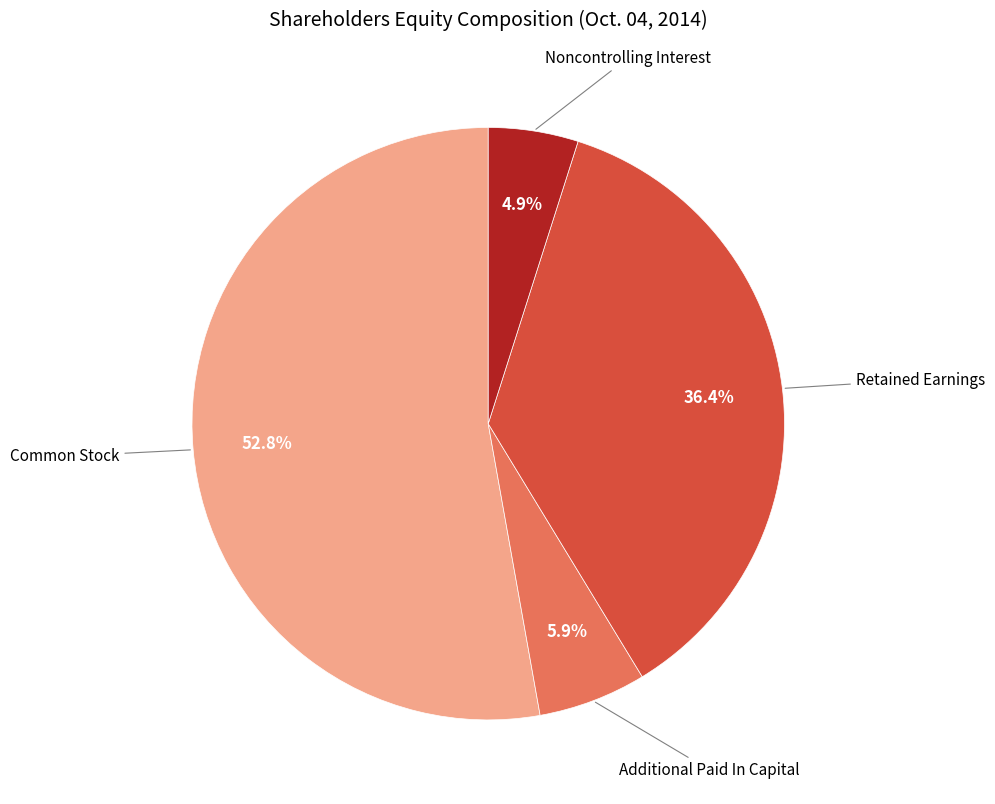

Is there a majority slice in this chart?

Yes